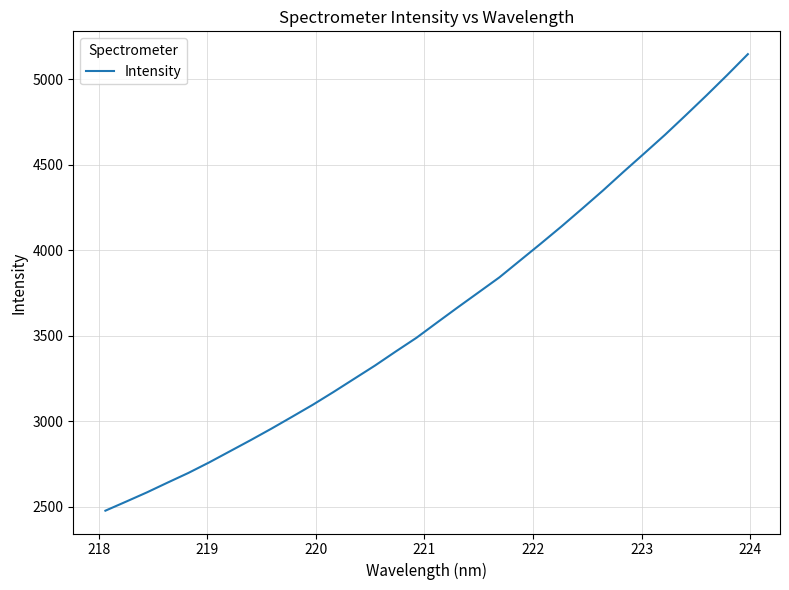

Does the chart have visible grid lines?

Yes